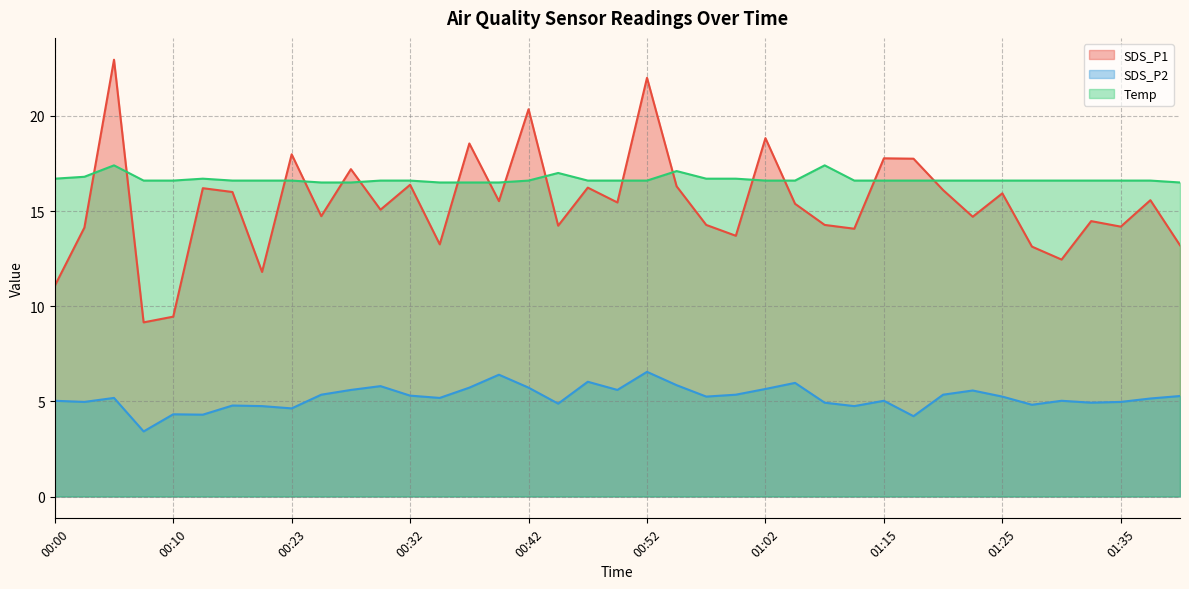

True or false: SDS_P2 has a value of 3.4 at 01:27.

False